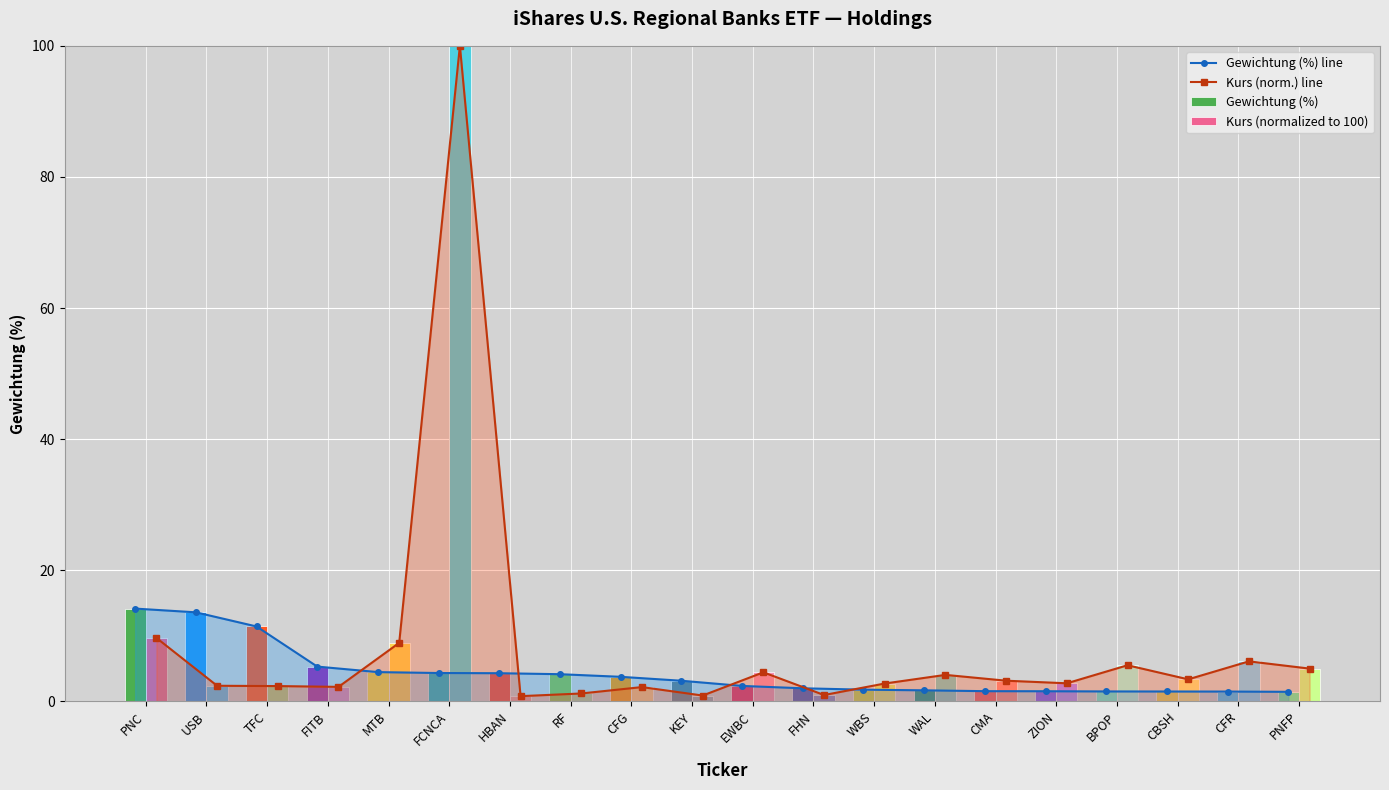

At how many categories does at least one series exceed 32?

1